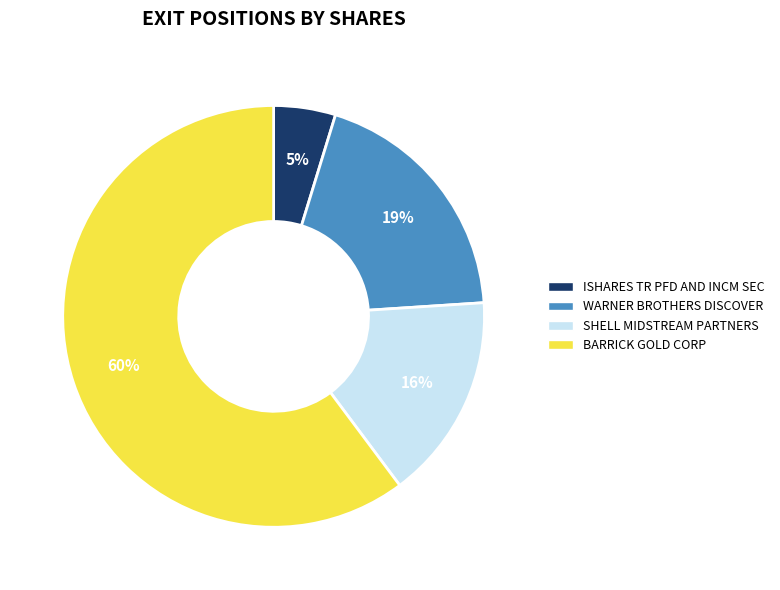

Which has a higher value, WARNER BROTHERS DISCOVER or SHELL MIDSTREAM PARTNERS?

WARNER BROTHERS DISCOVER